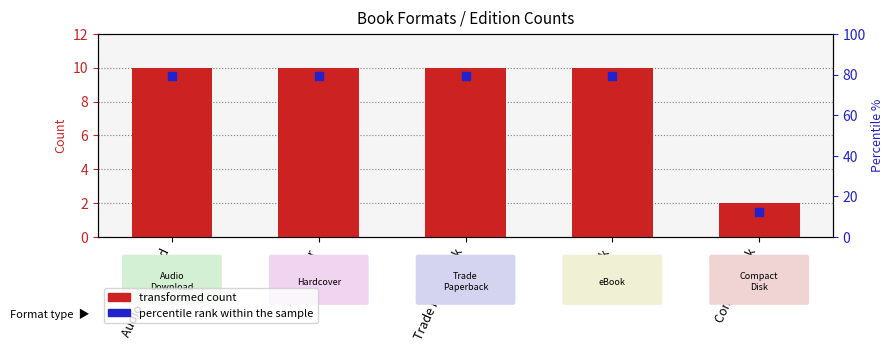

What is the ratio of the value at Hardcover to the value at Trade Paperback?

1.0